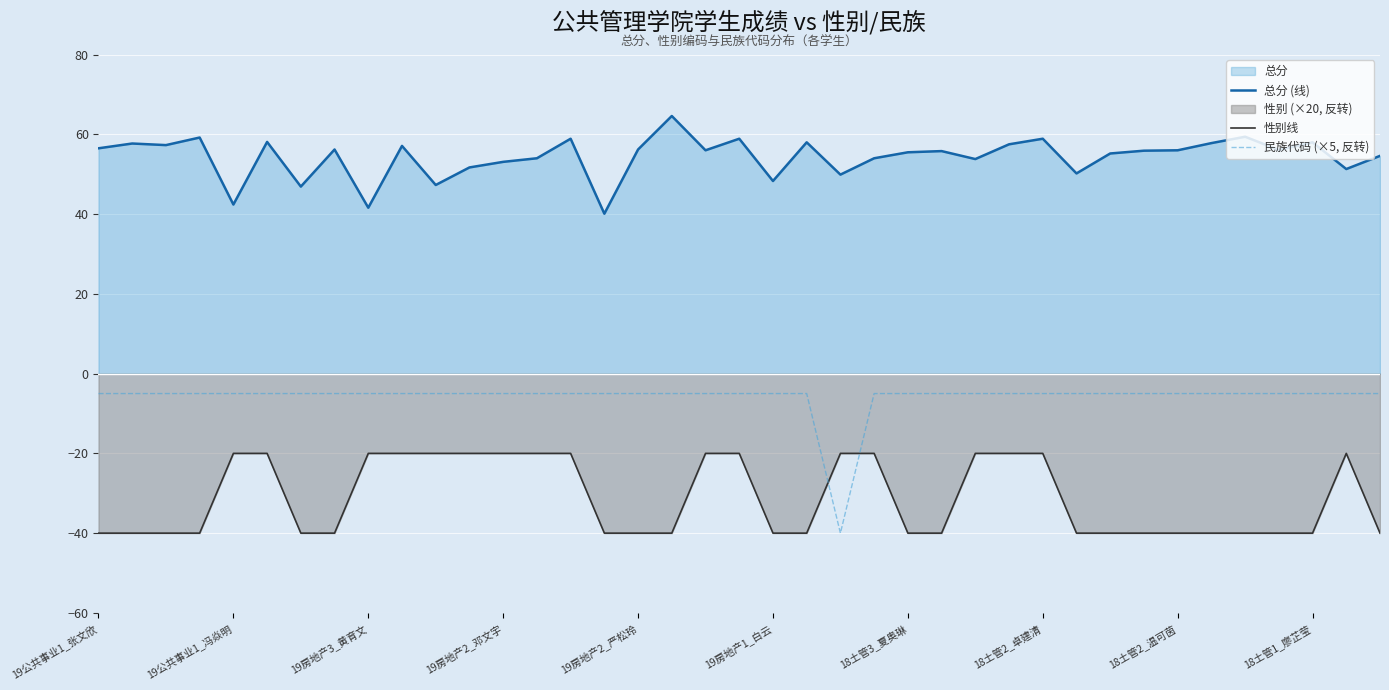

True or false: 民族代码 (×5, 反转) and 总分 (线) cross at least once.

False